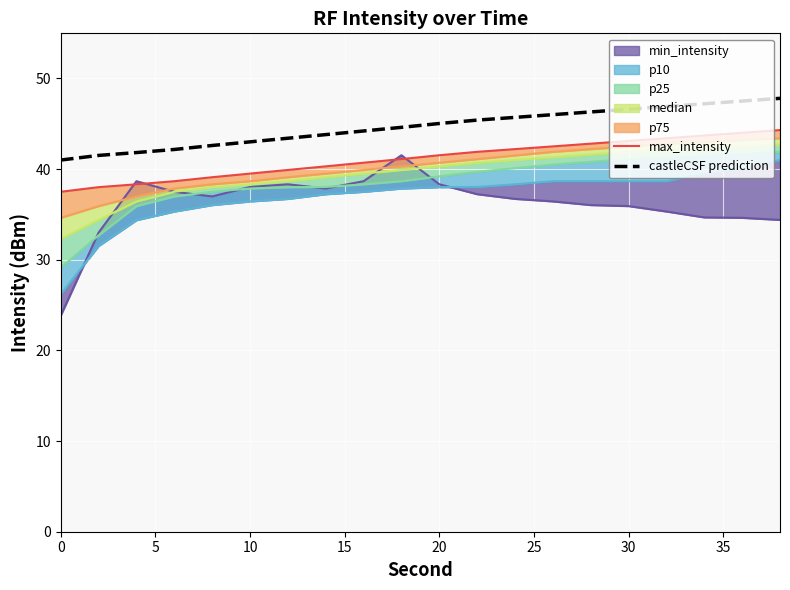

What is the lowest value of the castleCSF prediction series?

41.0